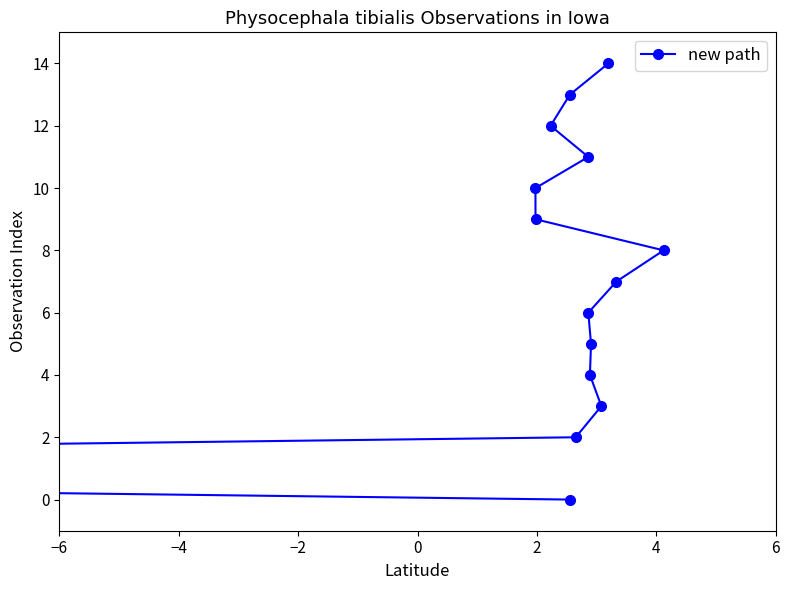

How many data points are less than 7?

7